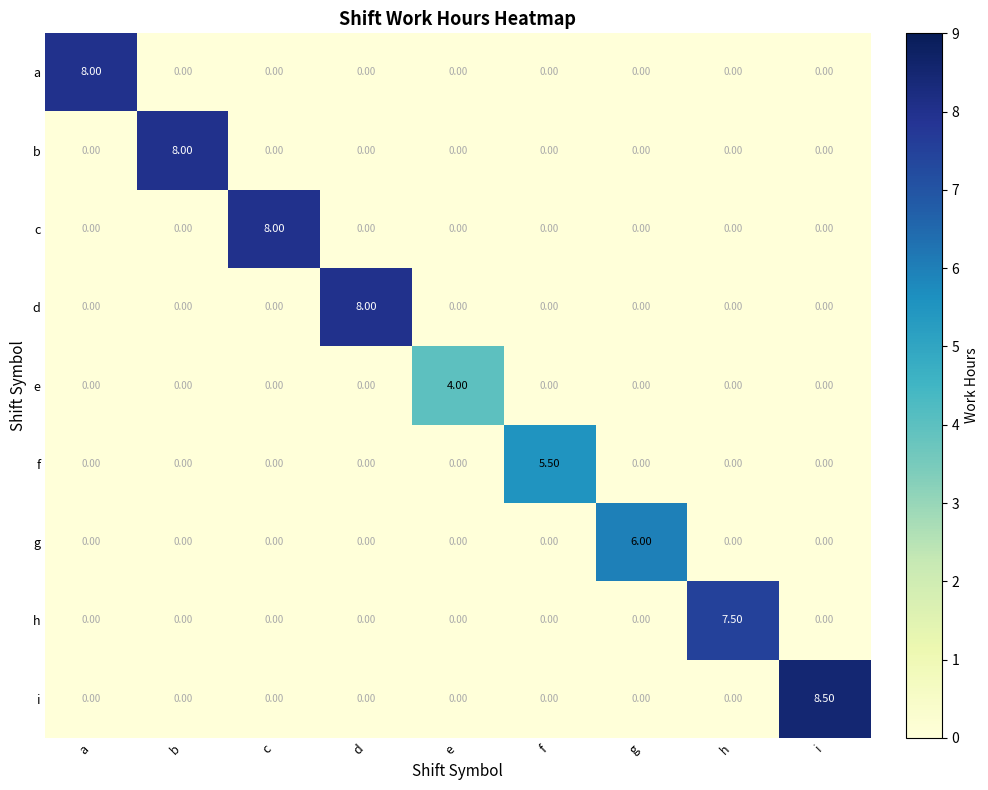

At which category does the chart reach its peak across all series?

i